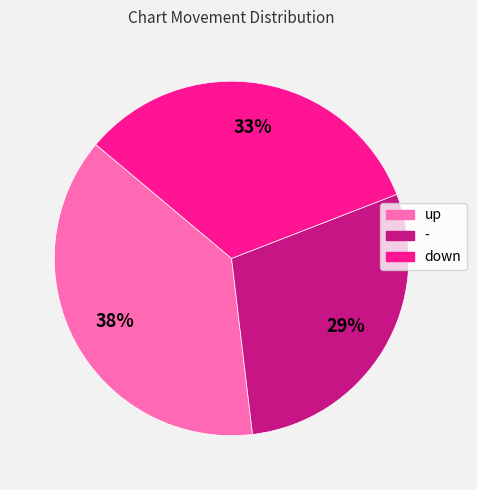

To the nearest percent, what is the average slice percentage?

33%